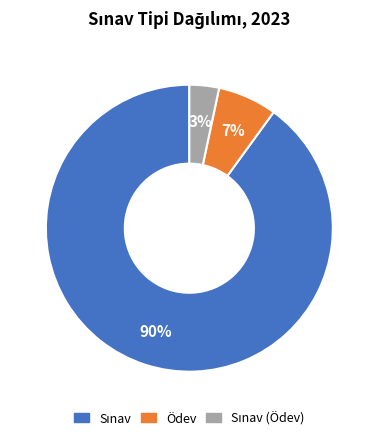

To the nearest percent, what is the average slice percentage?

33%